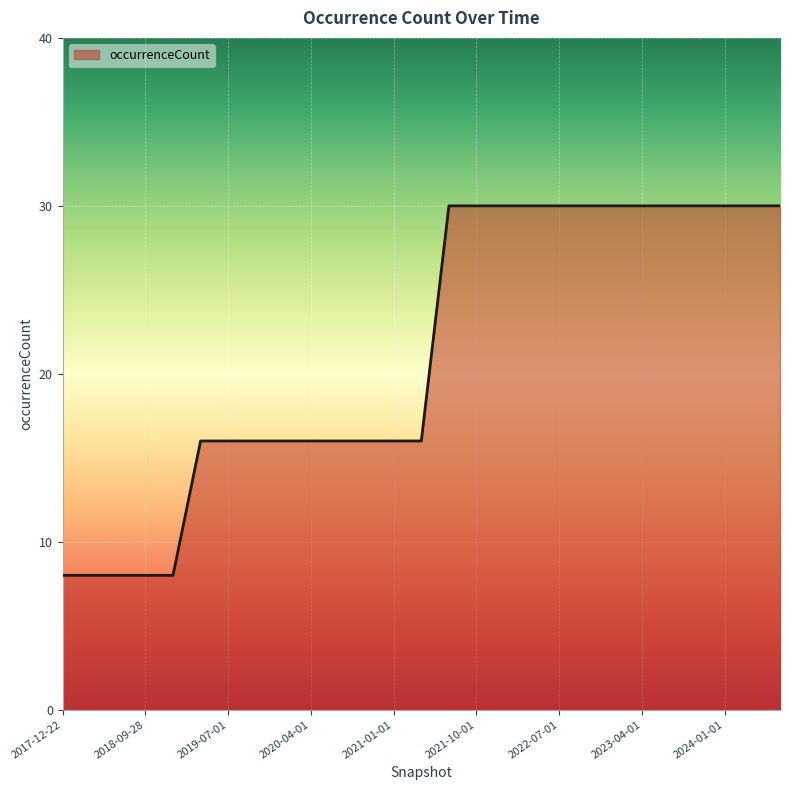

Reading left to right, list all the values displayed in this chart.

8	8	8	8	8	16	16	16	16	16	16	16	16	16	30	30	30	30	30	30	30	30	30	30	30	30	30